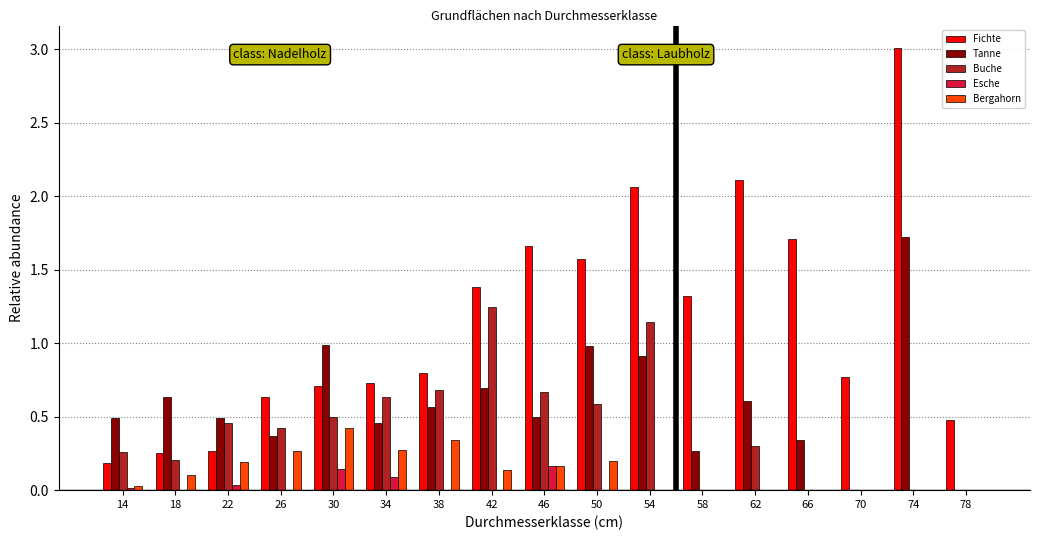

How many categories are shown in the chart?

17